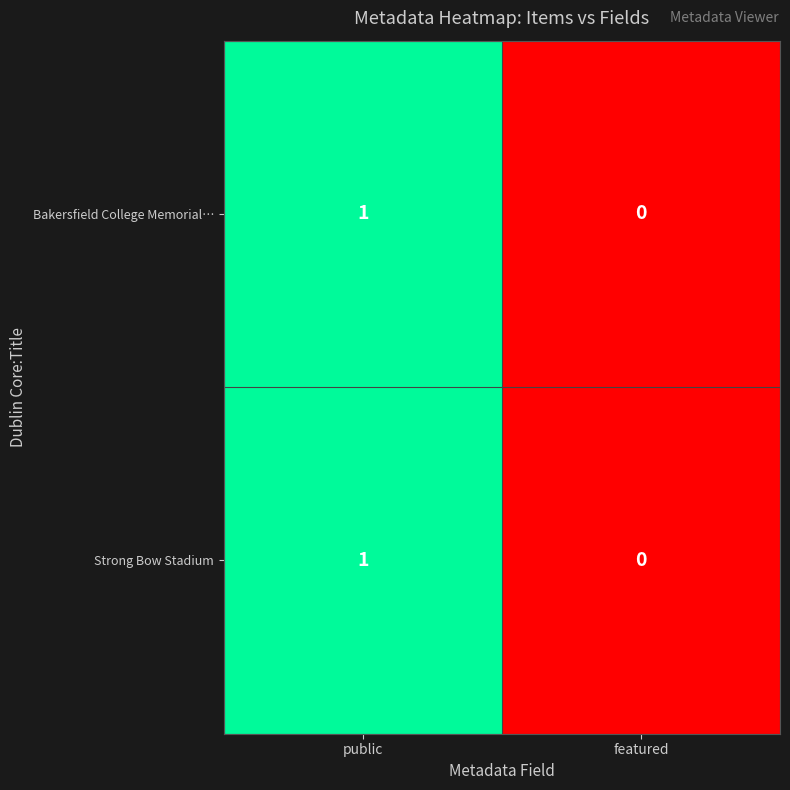

List the labels in order of Strong Bow Stadium value, largest first.

public, featured